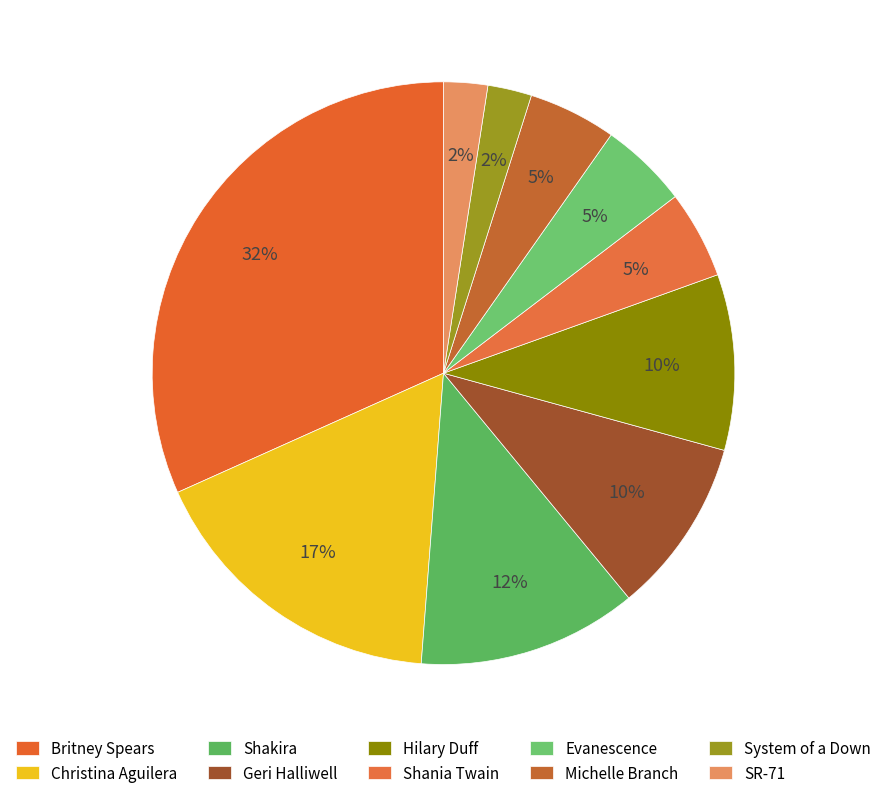

What is the largest slice in the pie chart?

Britney Spears